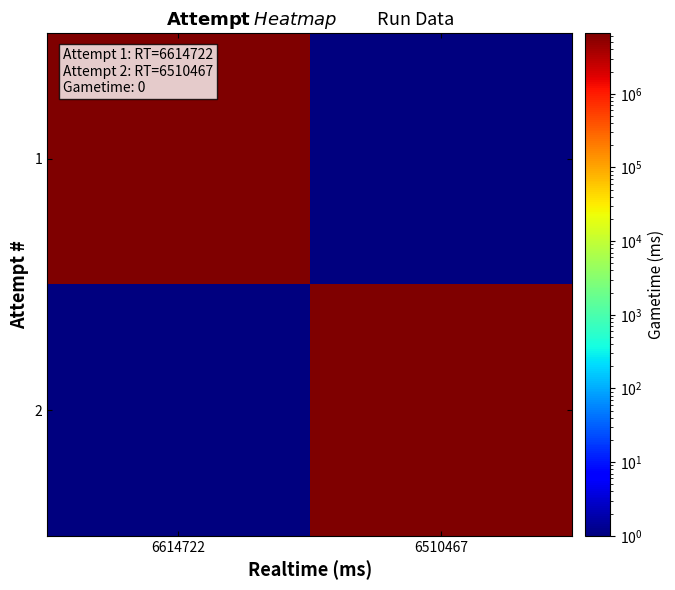

Which series has the largest total across all categories?

1